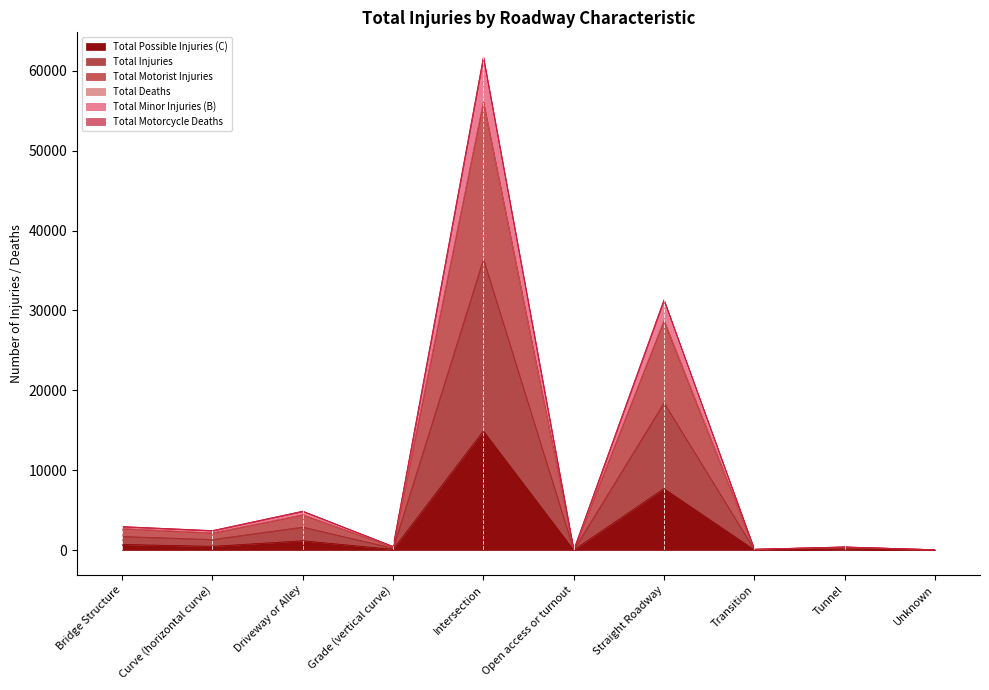

Where is the first local maximum for Total Injuries?

Driveway or Alley